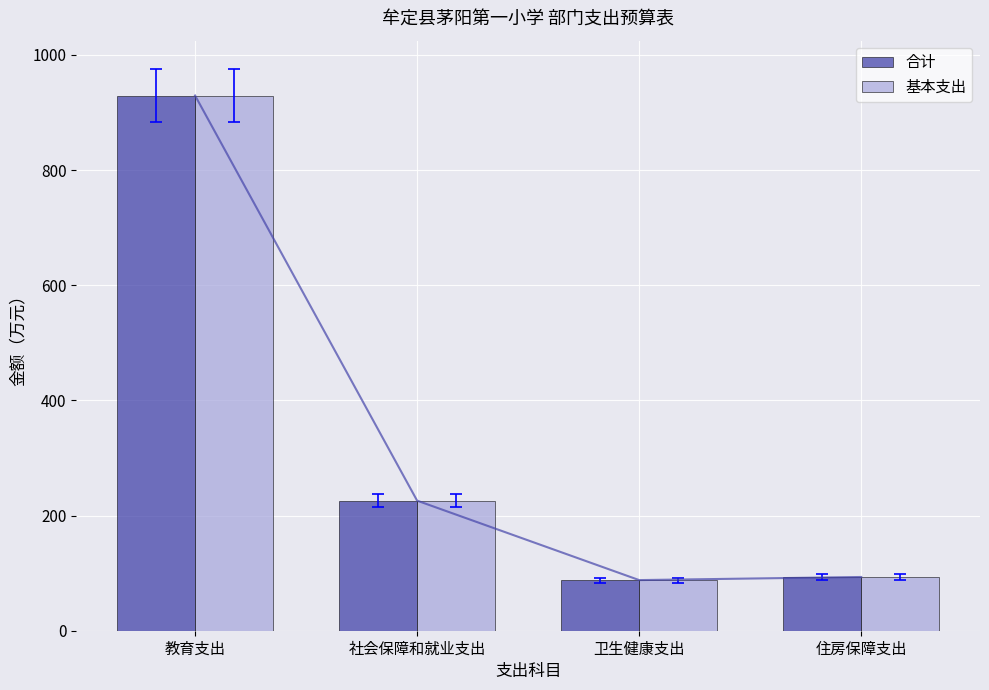

Are the bars grouped side by side (vs. stacked)?

Yes